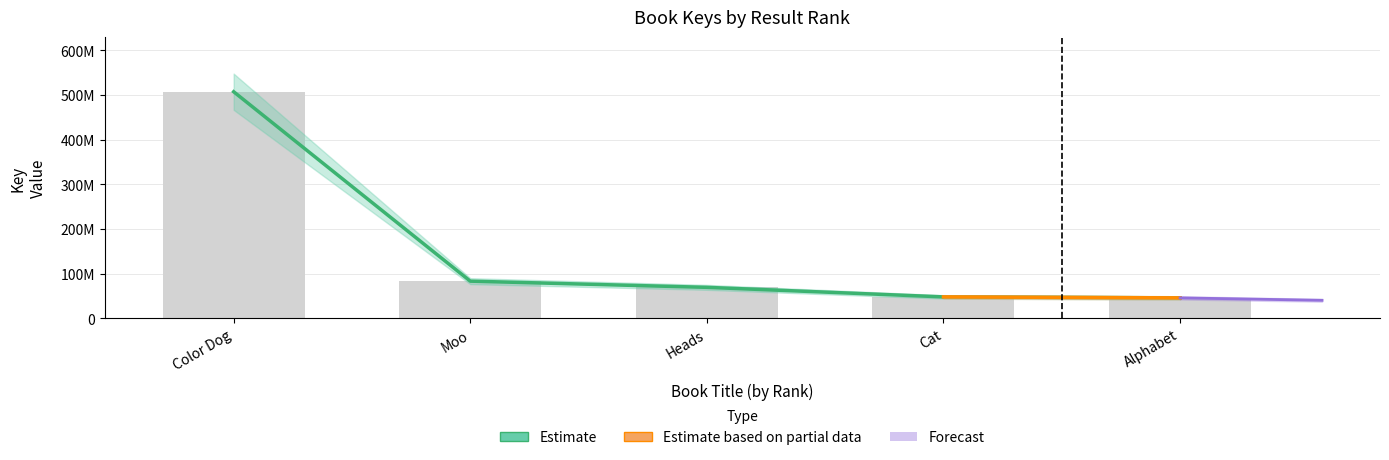

What is the difference between the values at Heads and Moo?

13871603